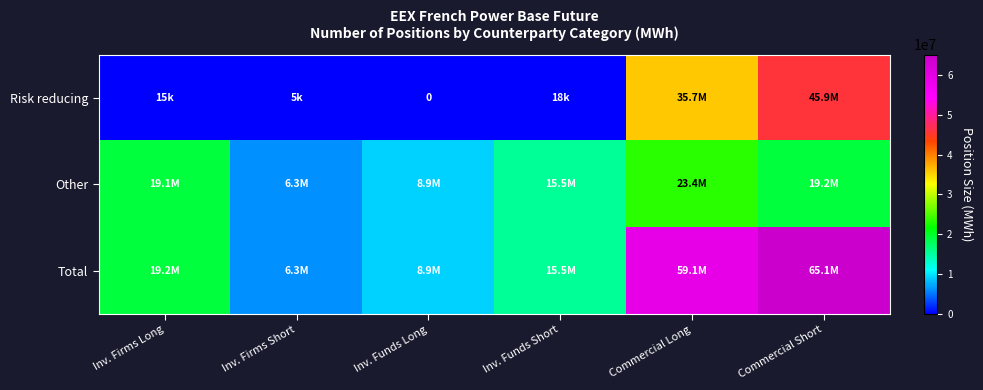

What is the highest value of the Other series?

23418280